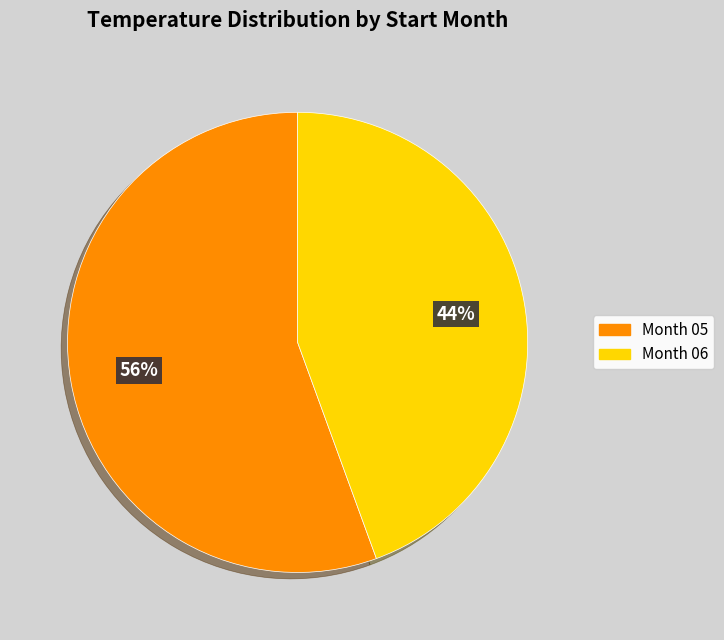

To the nearest percent, what is the average slice percentage?

50%